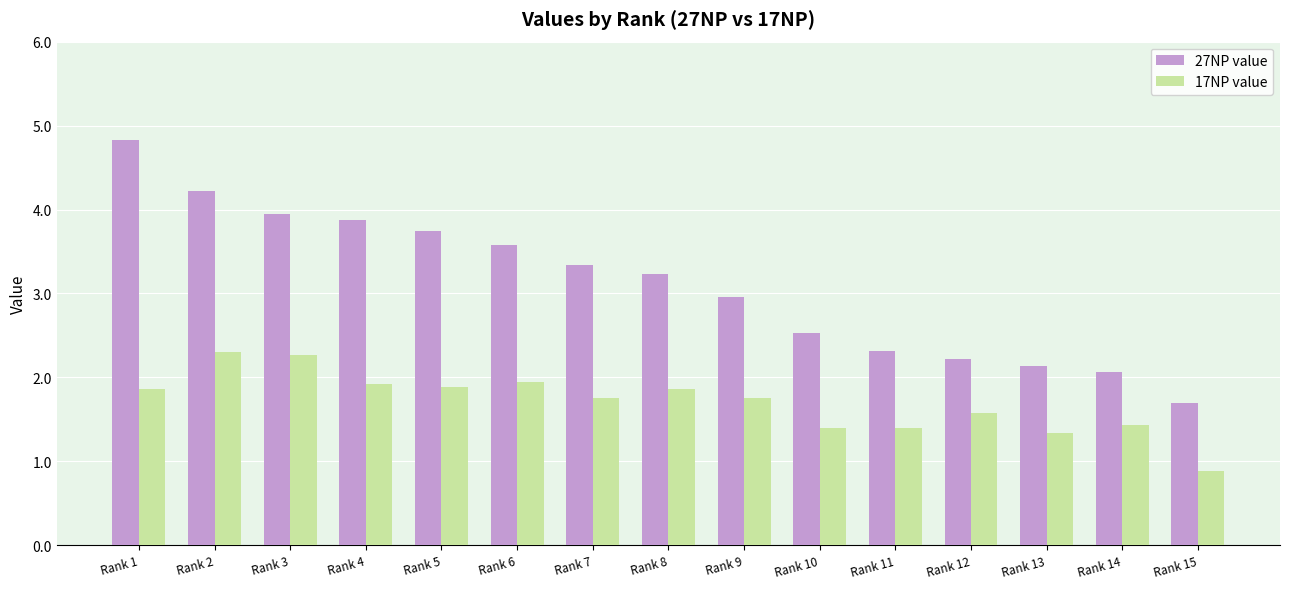

Rank the categories by 27NP value value from lowest to highest.

Rank 15, Rank 14, Rank 13, Rank 12, Rank 11, Rank 10, Rank 9, Rank 8, Rank 7, Rank 6, Rank 5, Rank 4, Rank 3, Rank 2, Rank 1